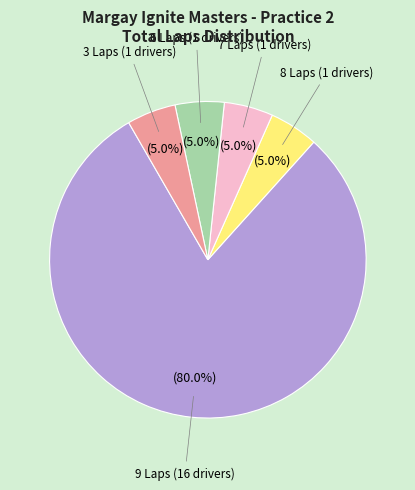

Is there a majority slice in this chart?

Yes